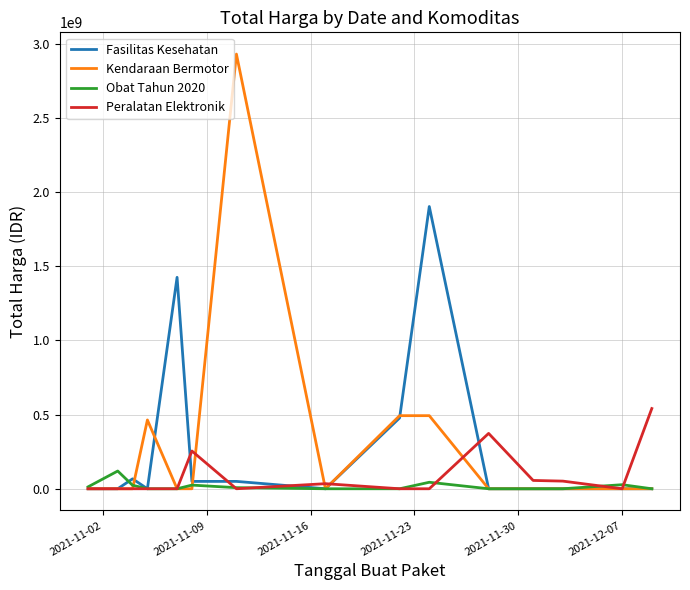

Which series has the largest total across all categories?

Kendaraan Bermotor